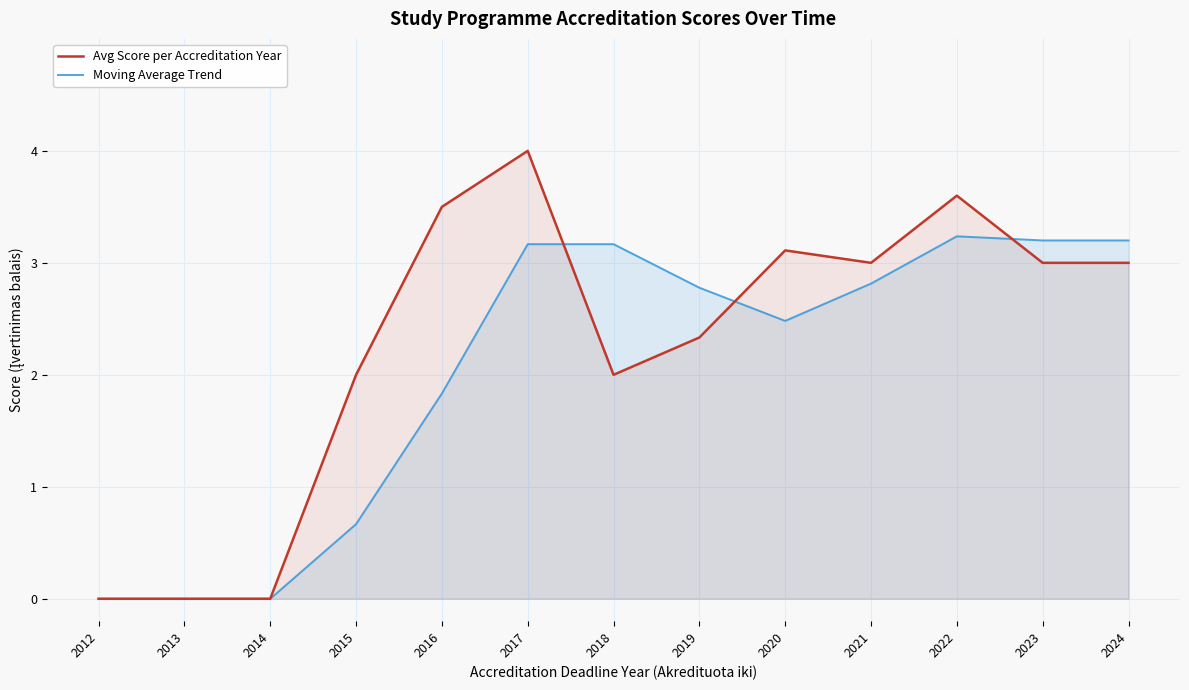

The value of Moving Average Trend at 2015 is 0.9. True or false?

False